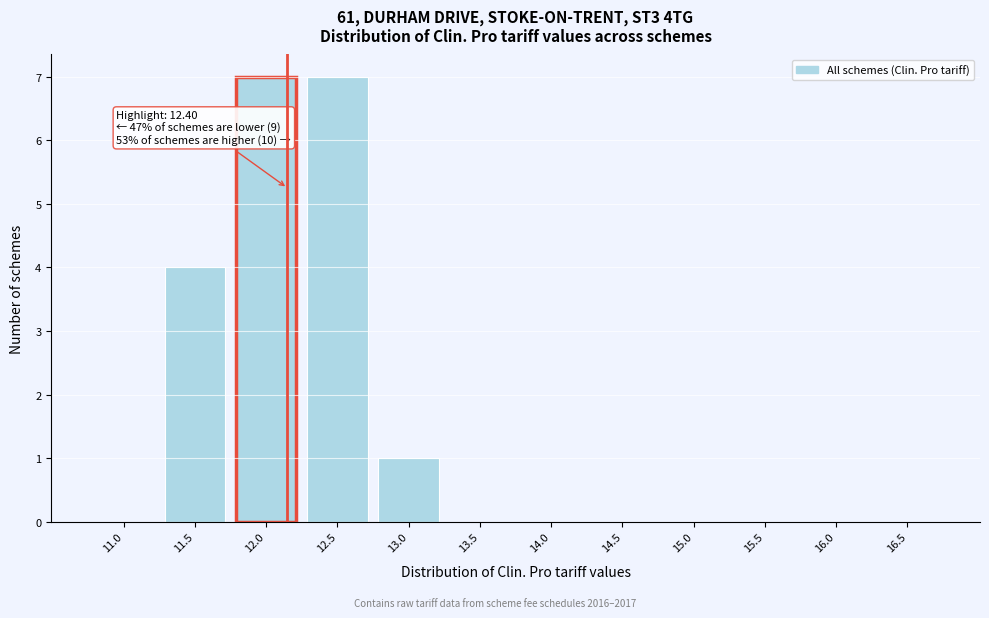

Reading right to left, what are all the values shown in this chart?

16.5=0	16.0=0	15.5=0	15.0=0	14.5=0	14.0=0	13.5=0	13.0=1	12.5=7	12.0=7	11.5=4	11.0=0